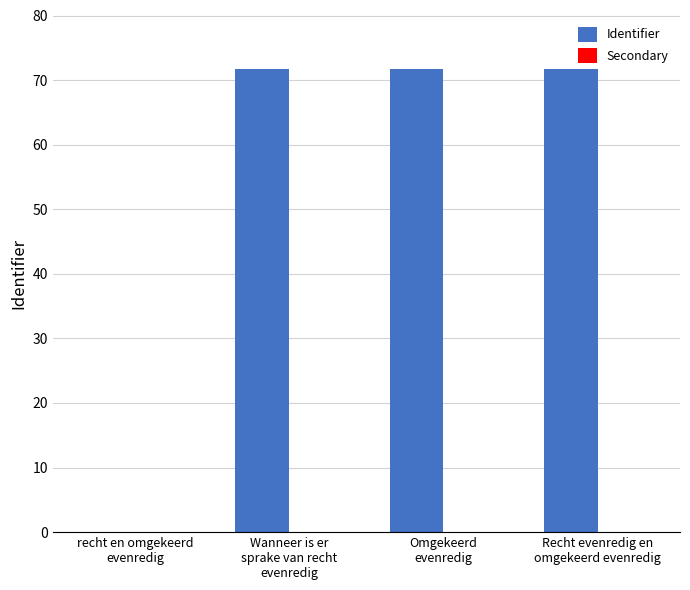

Which series has the largest total across all categories?

Identifier